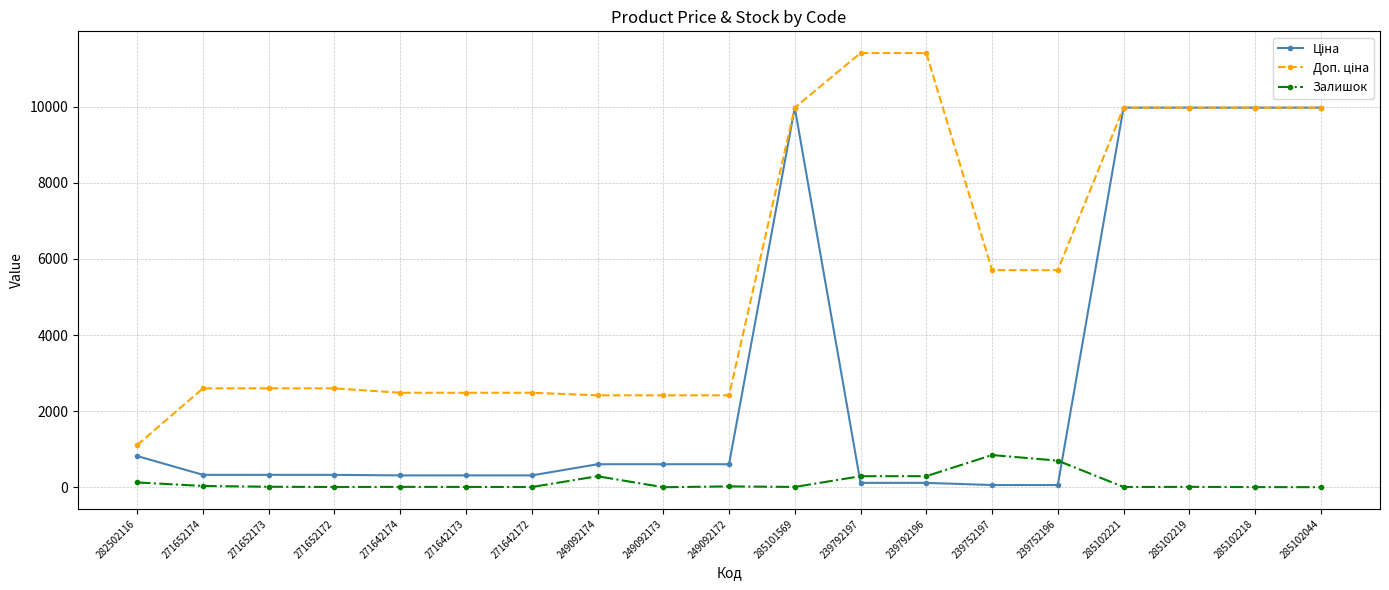

What is the value of the Залишок point at the 8th from the left?

288.0